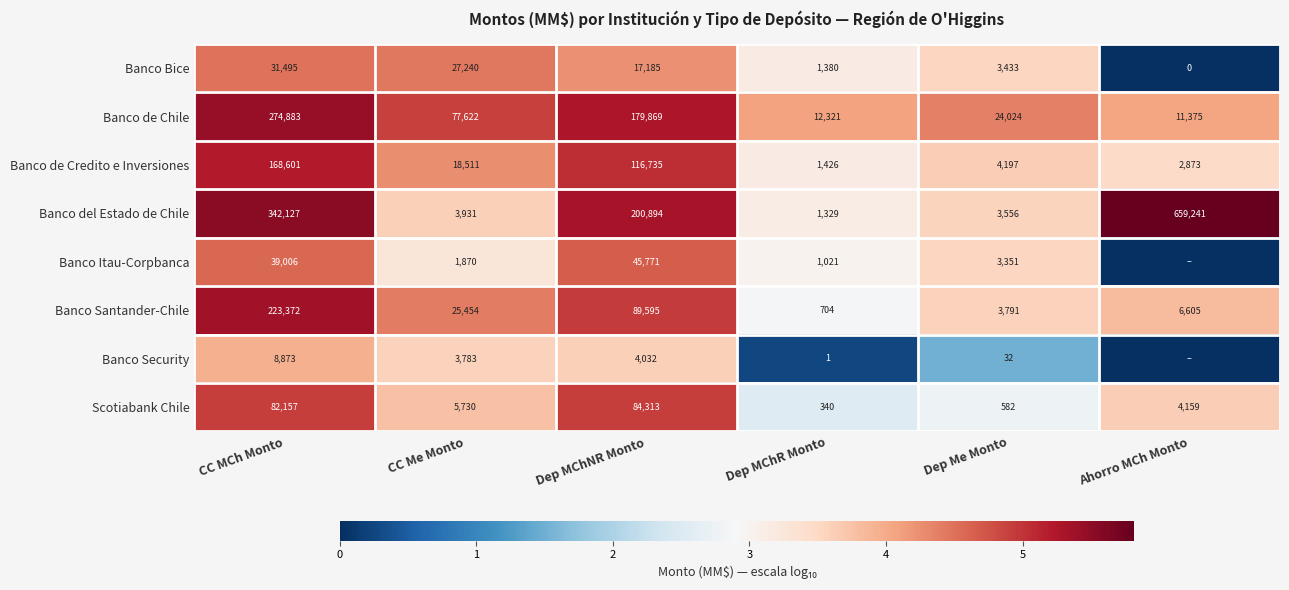

At how many categories does at least one series exceed 1?

6